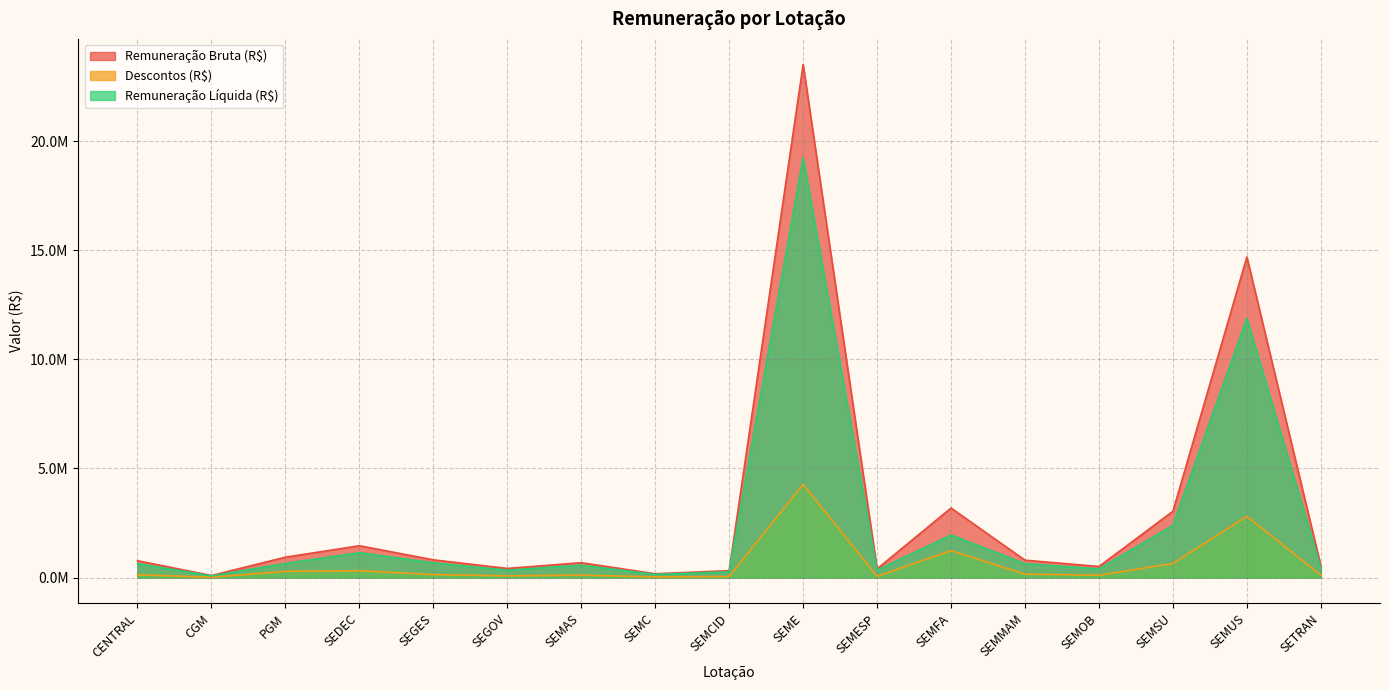

What are all the series names shown in the legend?

Remuneração Bruta (R$), Descontos (R$), Remuneração Líquida (R$)